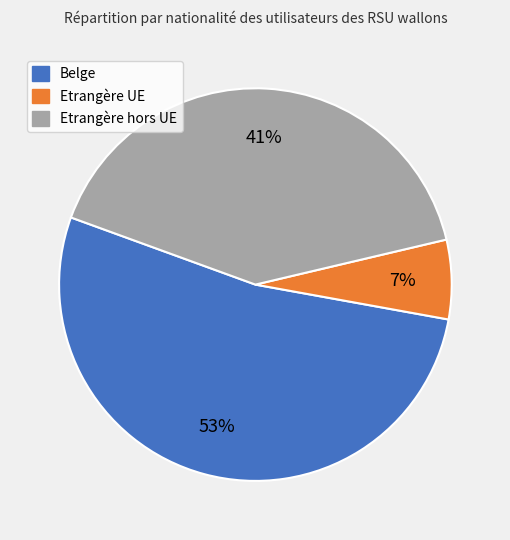

Is Etrangère UE the majority of the pie?

No